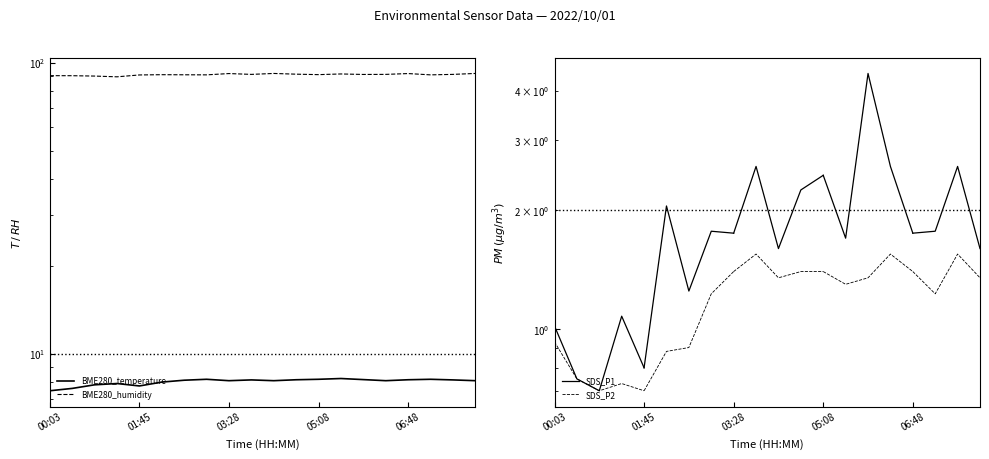

At which category does the chart reach its minimum across all series?

00:03